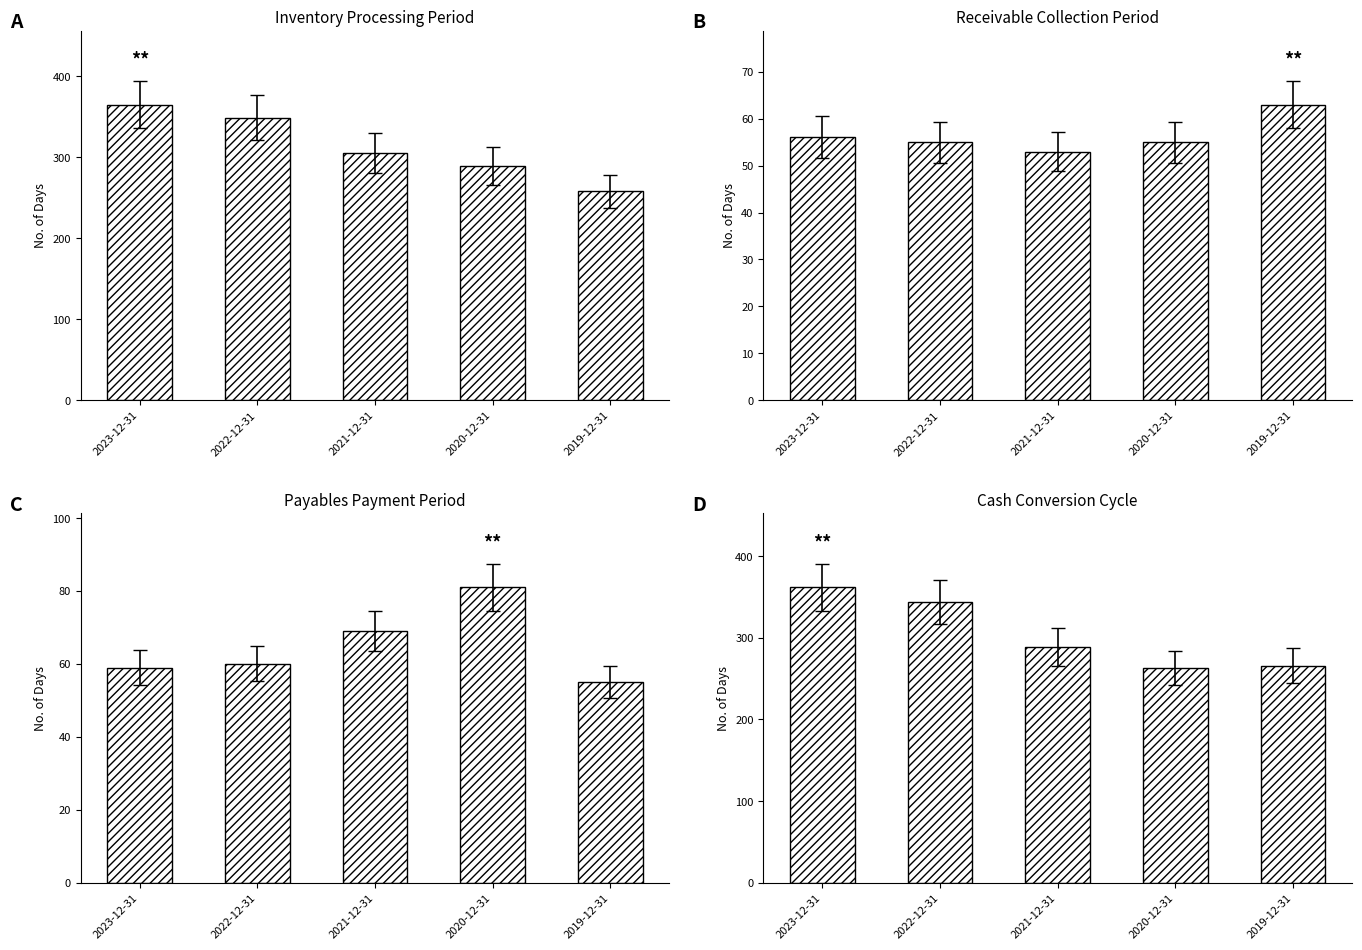

Does the chart contain any negative values?

No